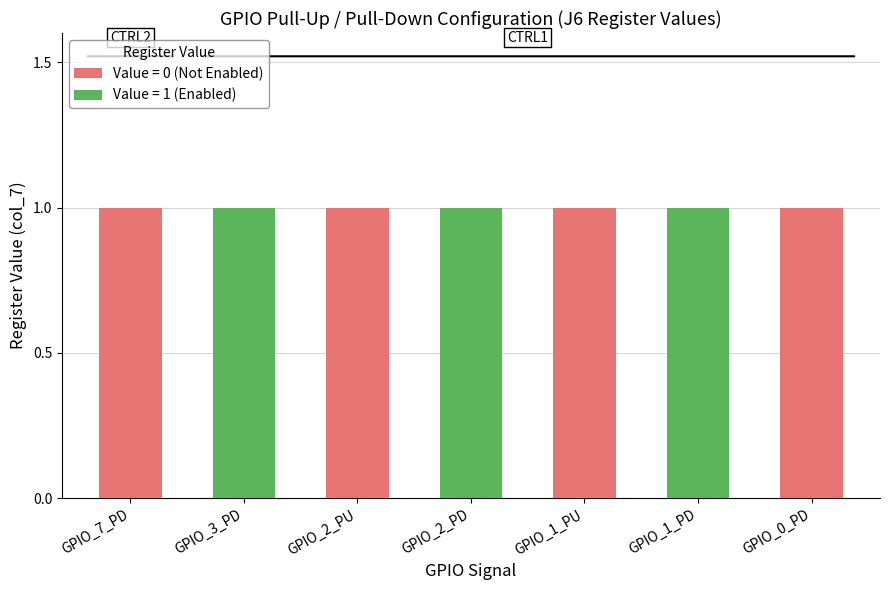

The value of Not Enabled (0) at GPIO_2_PD is 0. True or false?

True